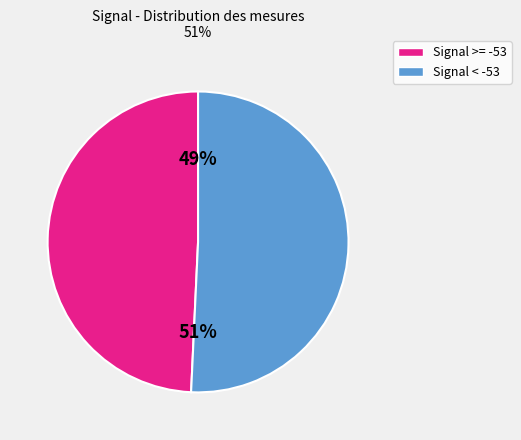

Does Signal >= -53 account for over 50% of the chart?

No